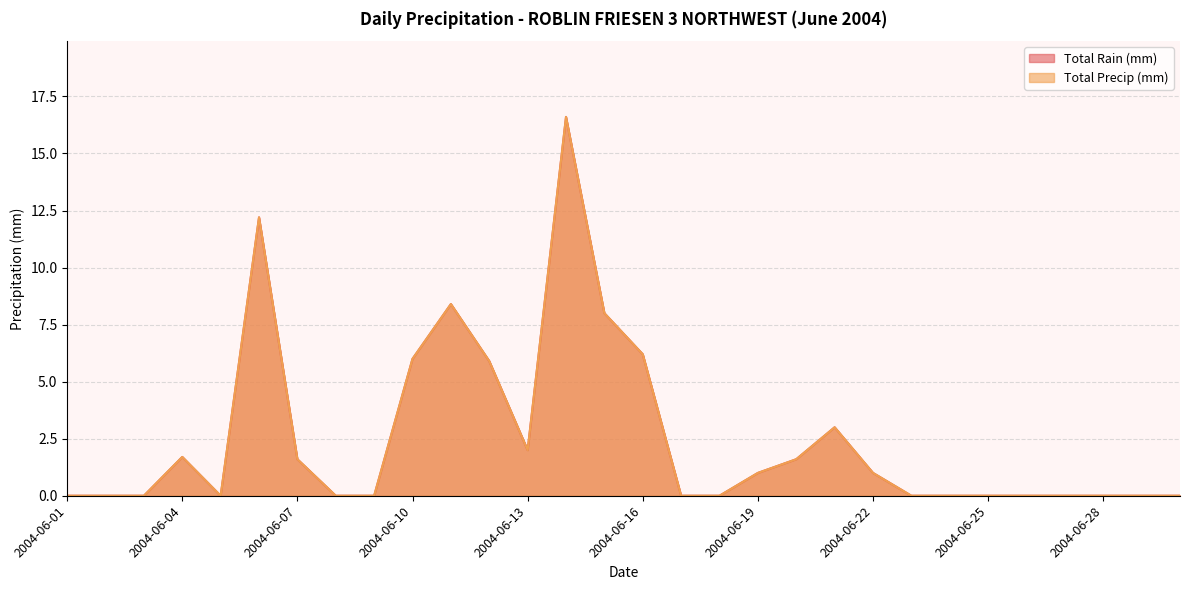

Does the chart have visible grid lines?

Yes